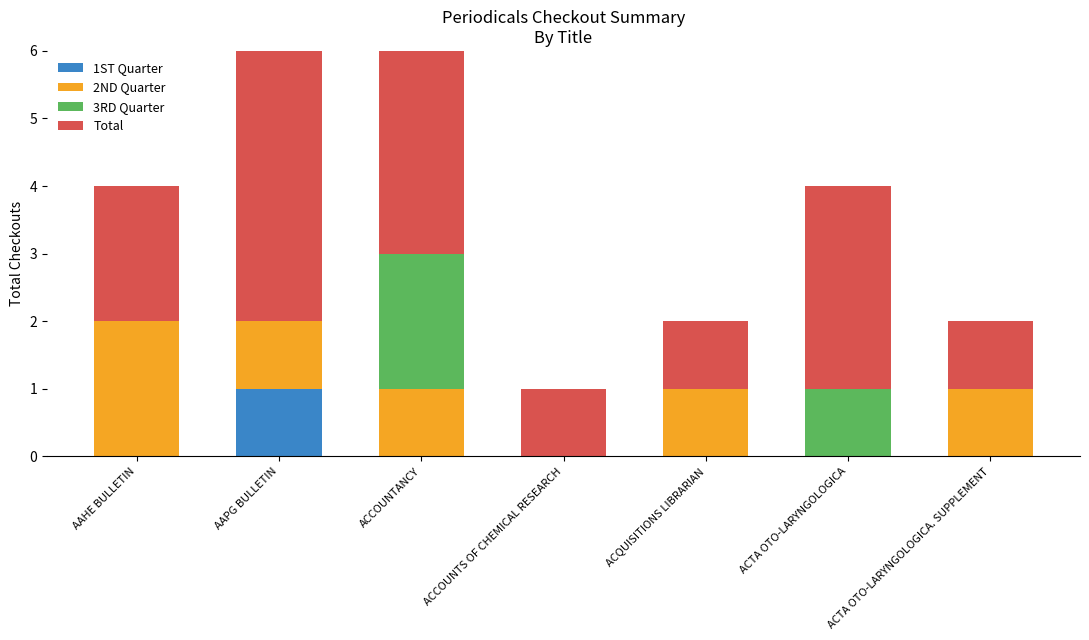

Which category has the highest value in the 1ST Quarter series?

AAPG BULLETIN